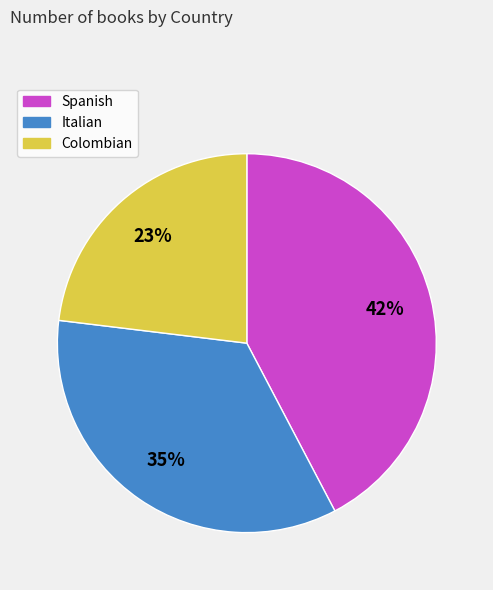

How many slices are in this pie chart?

3